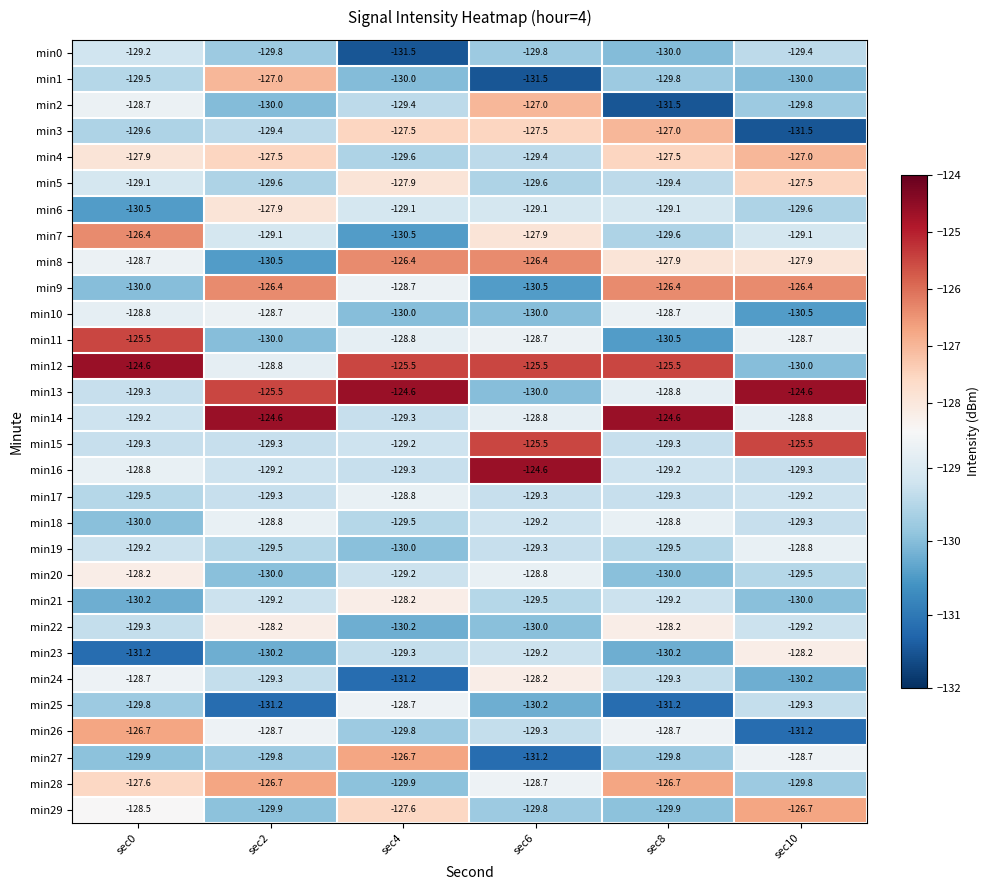

Which series has the largest total across all categories?

min12